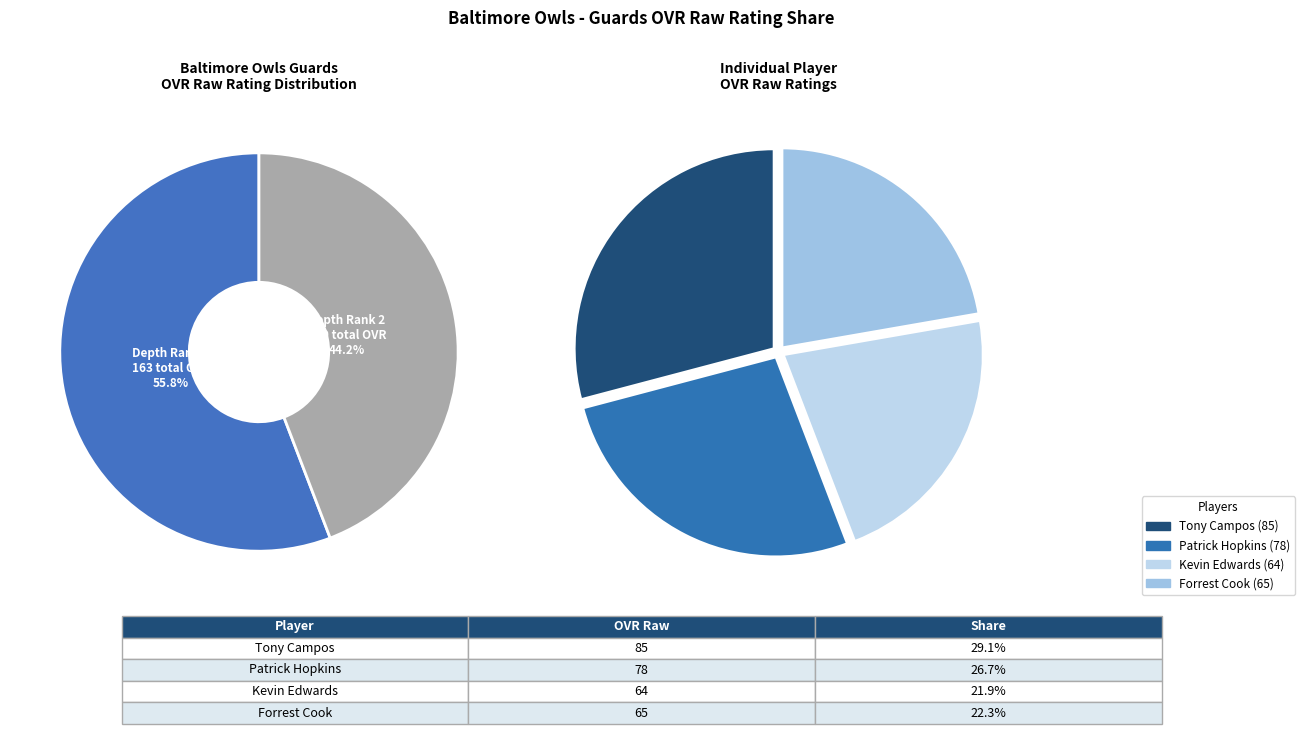

Is the sum of Forrest Cook and Patrick Hopkins greater than half?

No